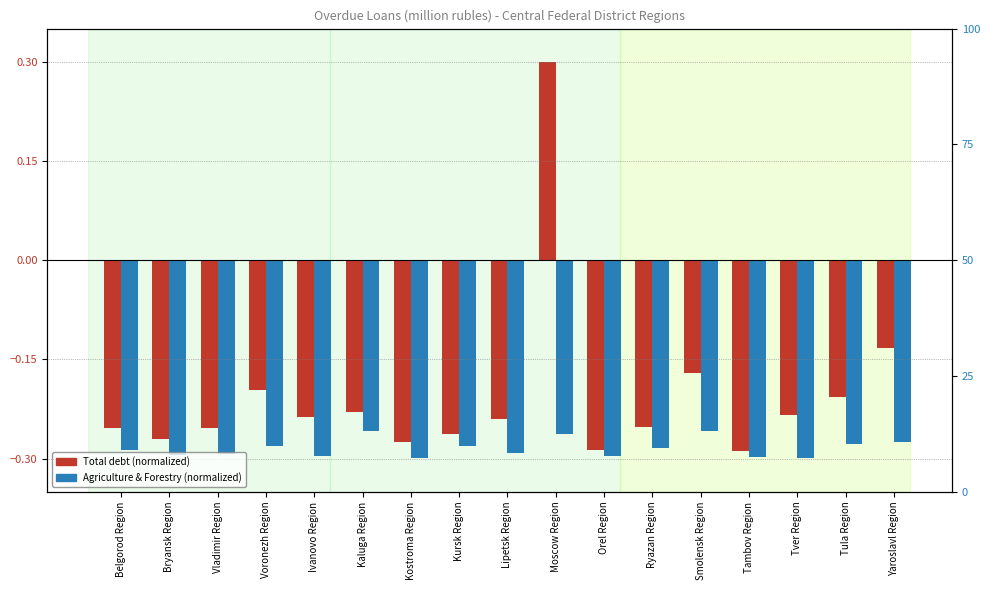

Rank the series by their average value, from lowest to highest.

Agriculture & Forestry (norm), Total (log scale)